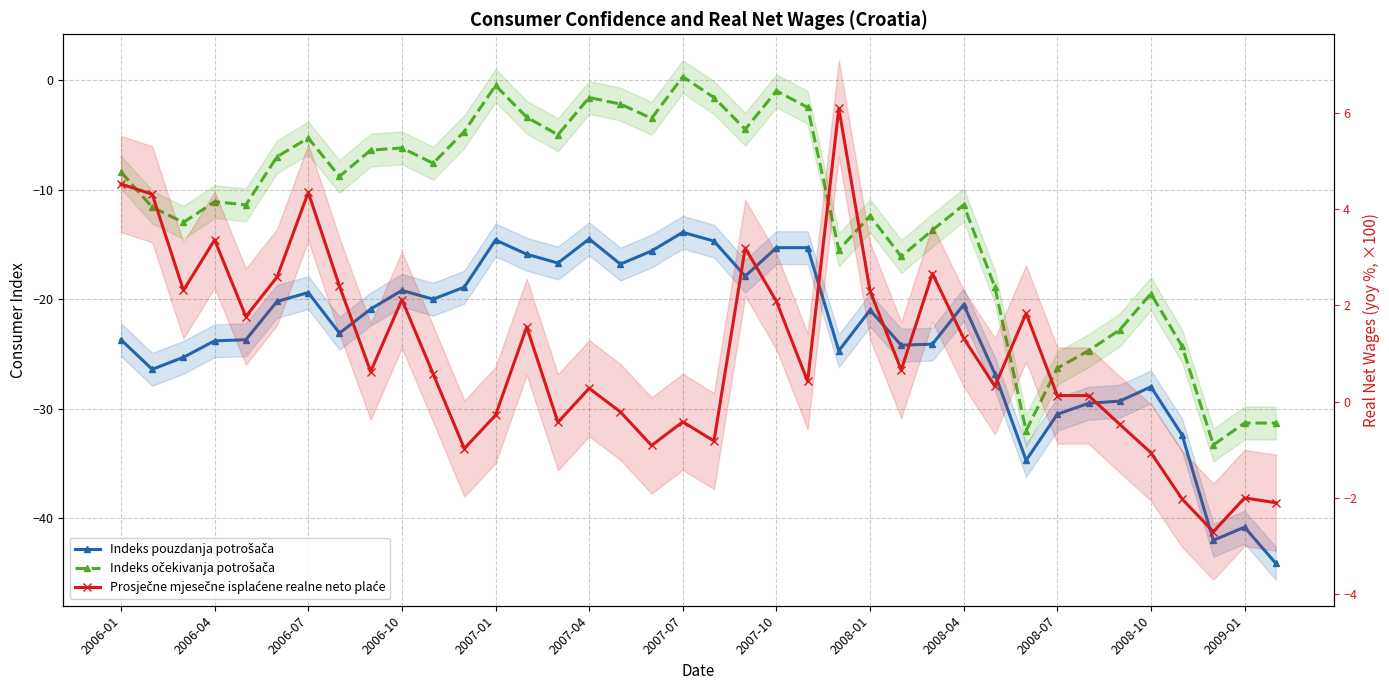

True or false: Indeks pouzdanja potrošača and Prosječne mjesečne isplaćene realne neto plaće cross at least once.

False